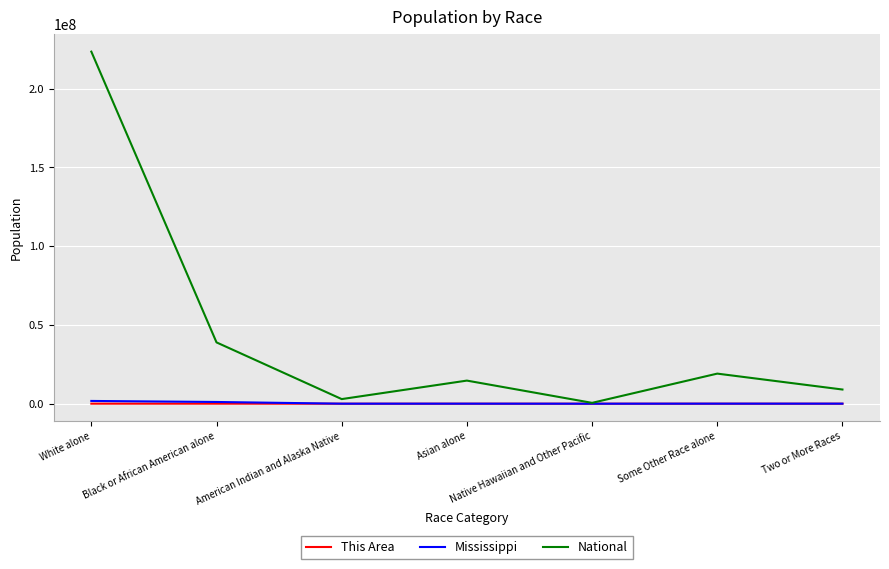

In Mississippi, how many points are lower than both neighbors (excluding endpoints)?

2